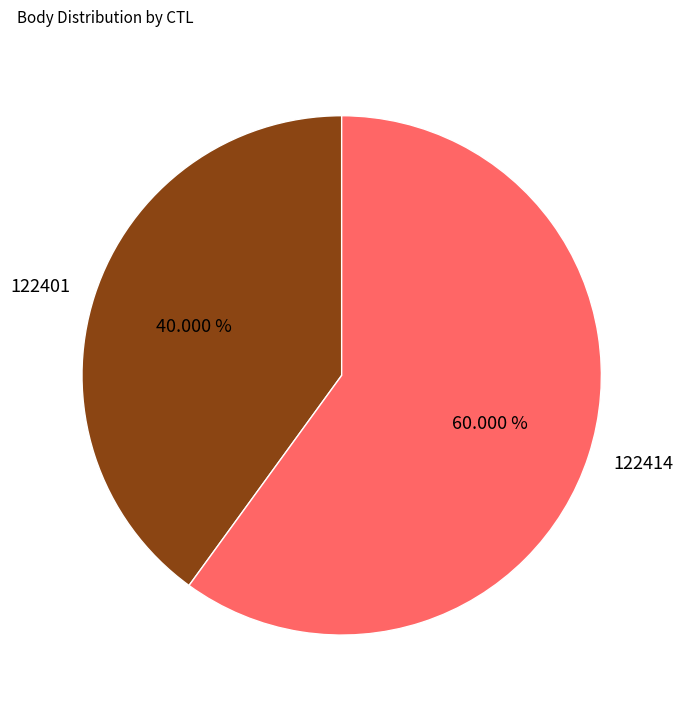

How many slices are in this pie chart?

2